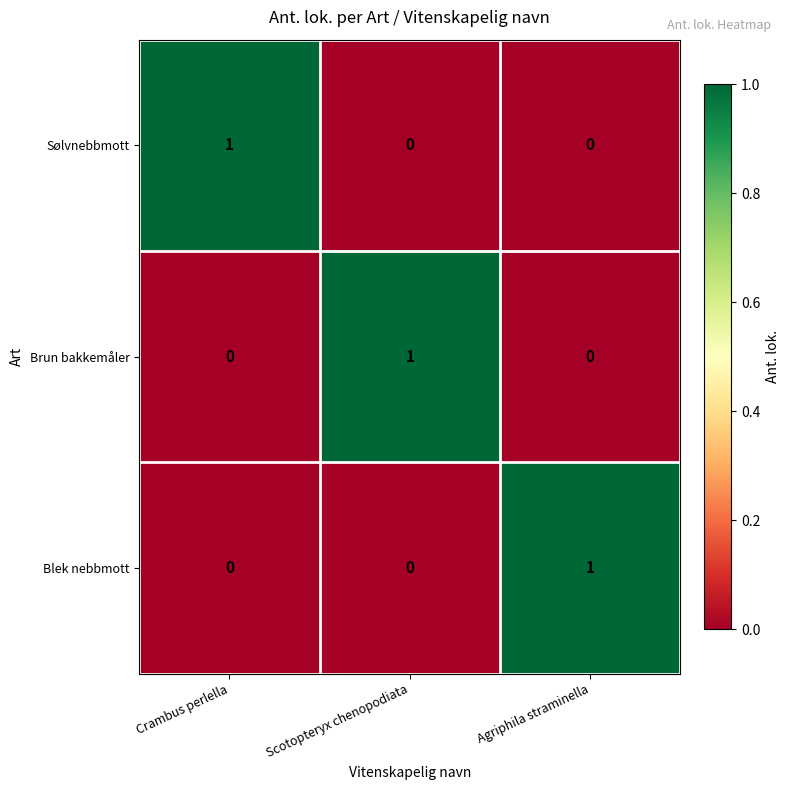

At how many categories does at least one series exceed 0?

3